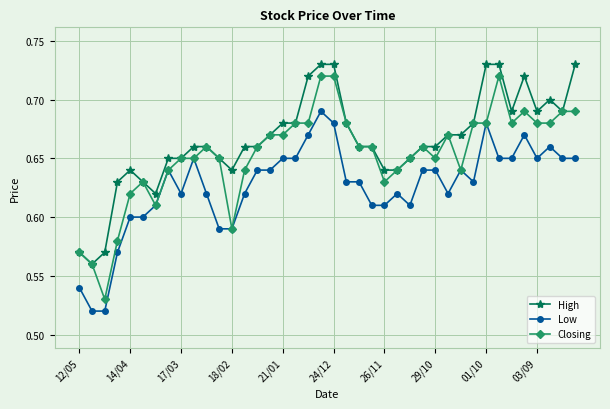

Which series has the largest total across all categories?

High